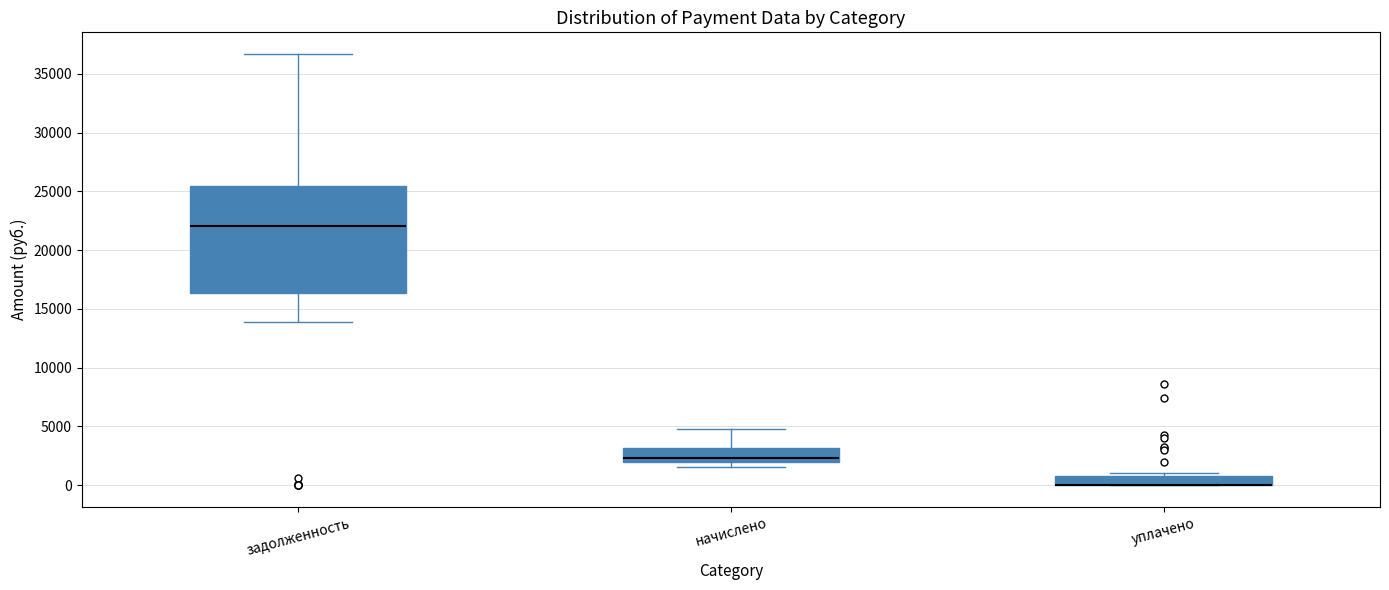

Reading left to right, transcribe this box plot: for each box, give where its median line is, the range the box spans, and where its two whiskers end, as read against the y-axis. The values are not printed on the chart, so give them approximately, as read against the axis.

задолженность: median 22000, box 16500 to 25500, whiskers 14000 to 36500
начислено: median 2500, box 2000 to 3000, whiskers 1500 to 5000
уплачено: median 0 (drawn on the box's lower edge), box 0 to 1000, whiskers 0 to 1000 (just above the box's upper edge)